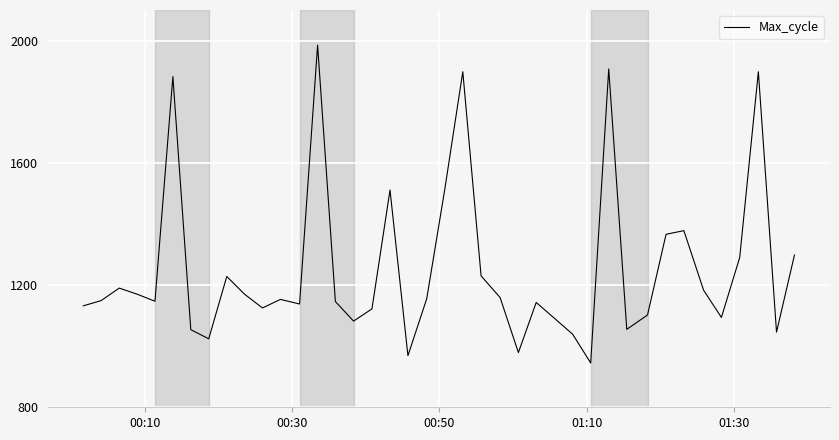

What is the difference between the maximum and minimum values?

1040